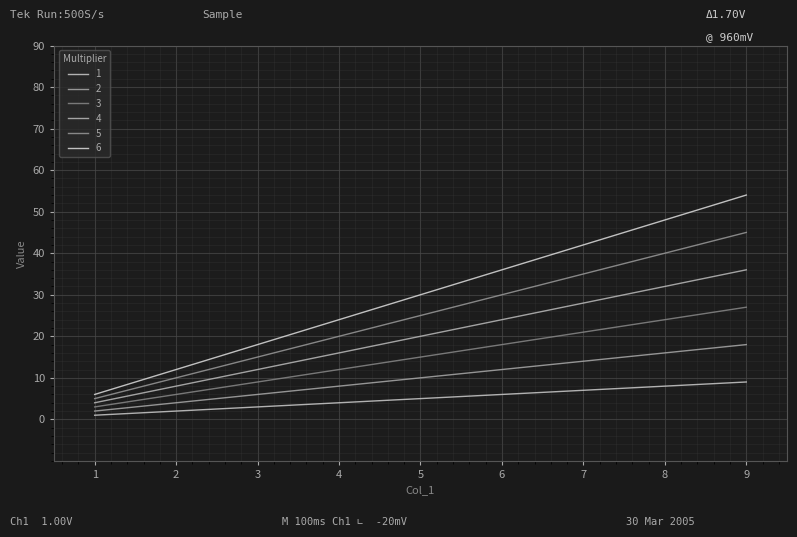

Count the 1 values in the range 3 to 7.

5